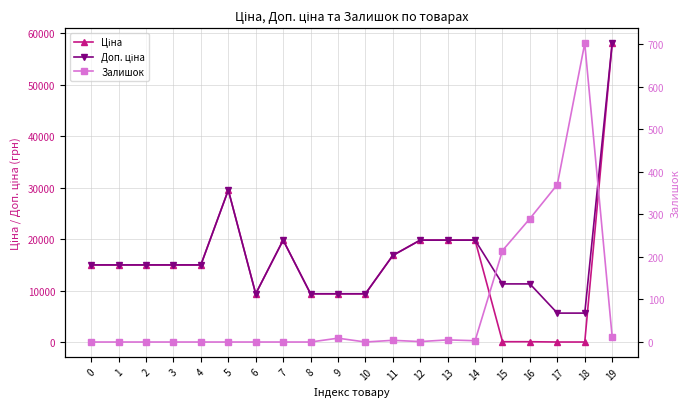

At which label does Доп. ціна reach its minimum?

17